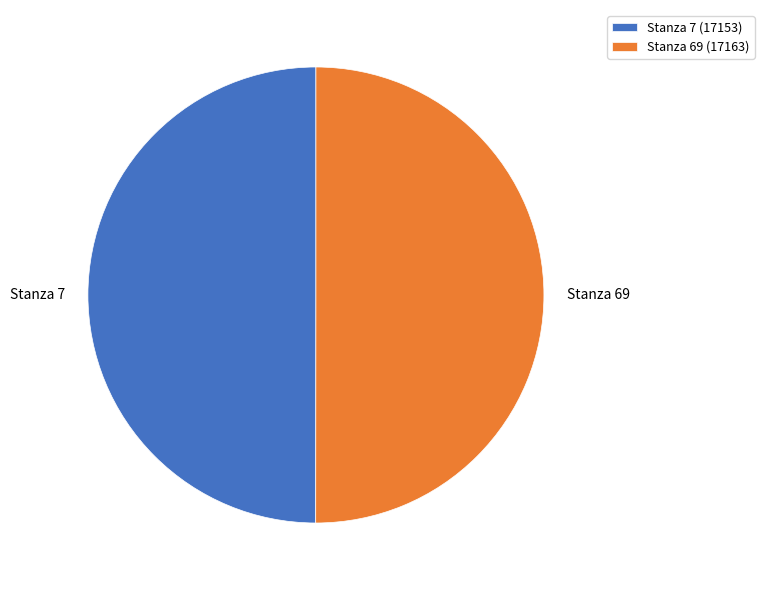

What is the ratio of the value at Stanza 7 to the value at Stanza 69?

1.0